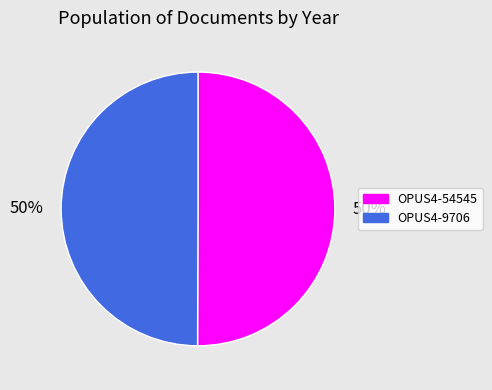

The OPUS4-9706 slice represents 50% of the pie. True or false?

True